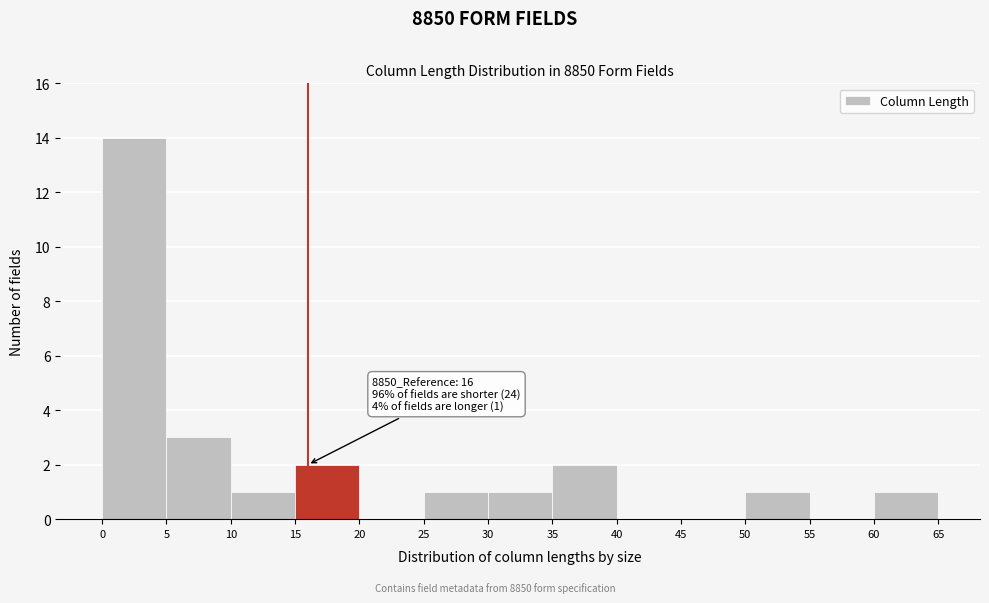

Over which range of the x-axis is the bar tallest?

0 to 5